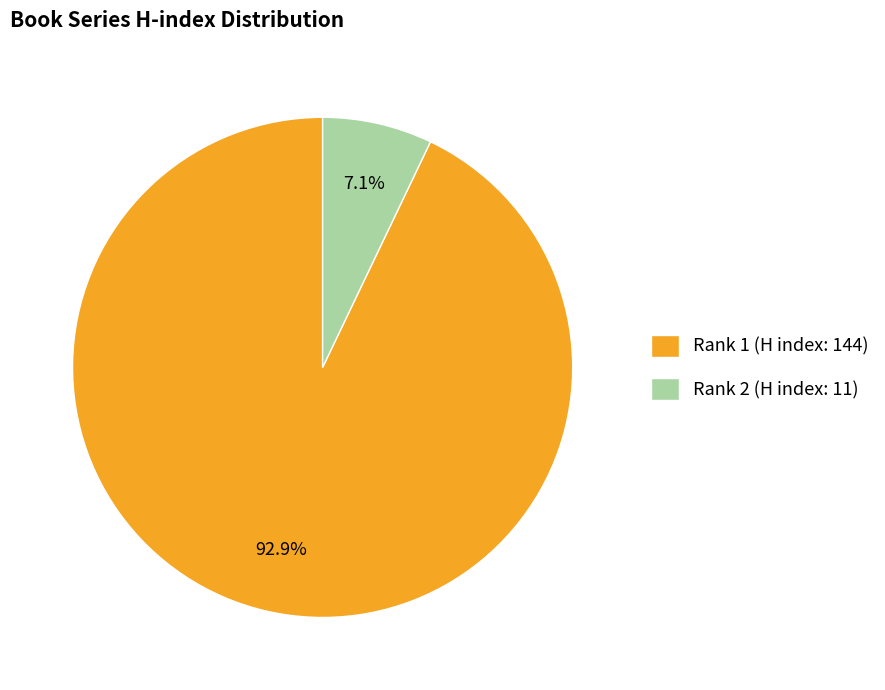

Is there a majority slice in this chart?

Yes